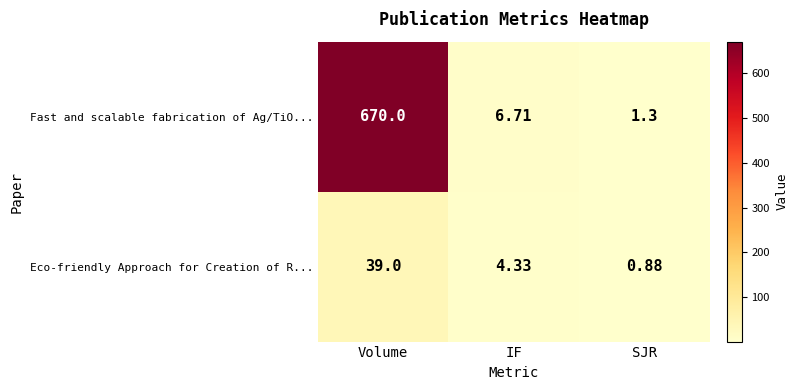

At which category does the chart reach its minimum across all series?

SJR